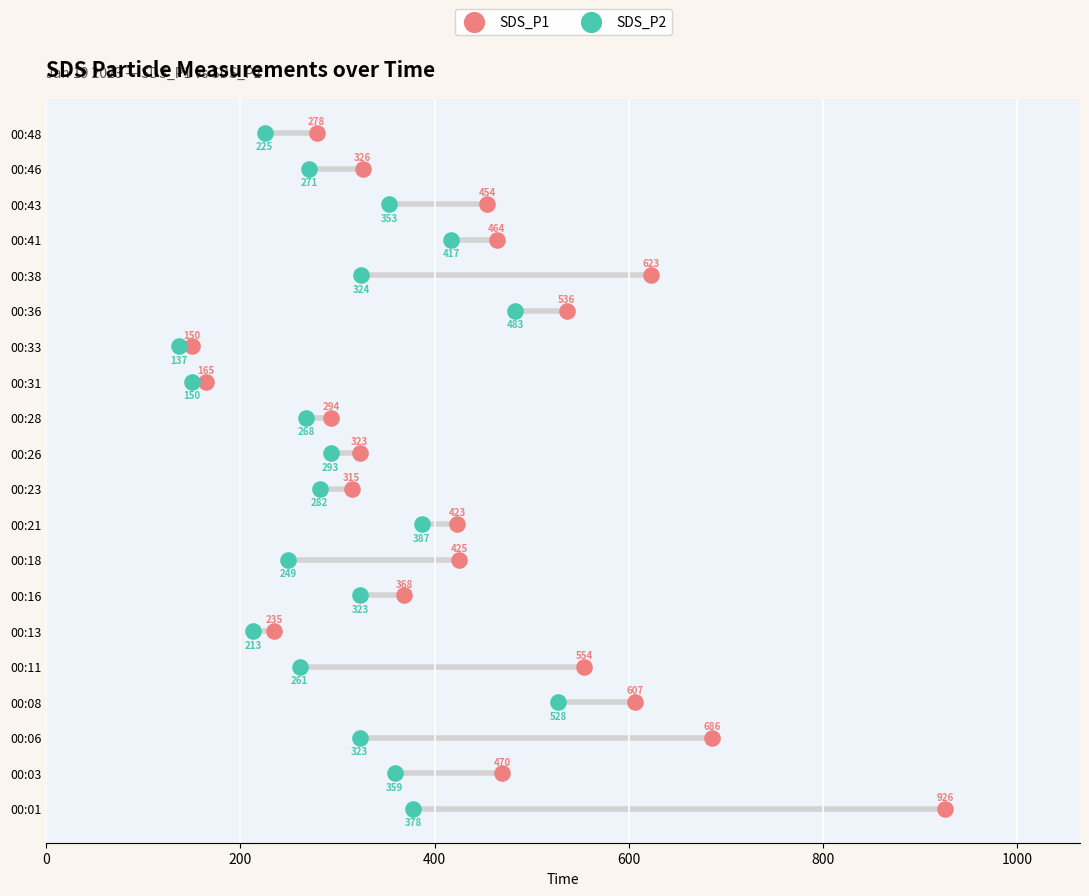

Which series has the widest spread of Y values?

SDS_P1